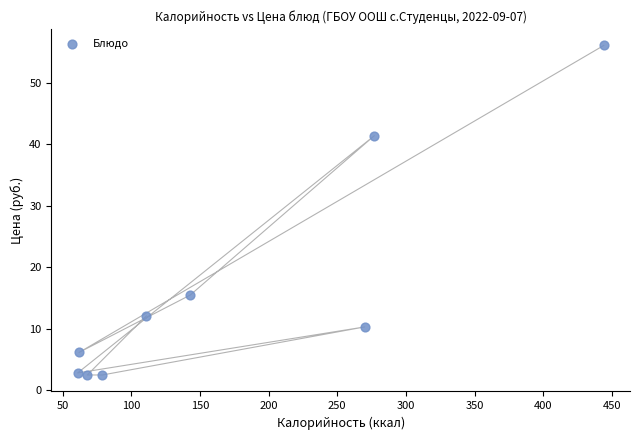

What Y value in the scatter plot is closest to 29?

41.4